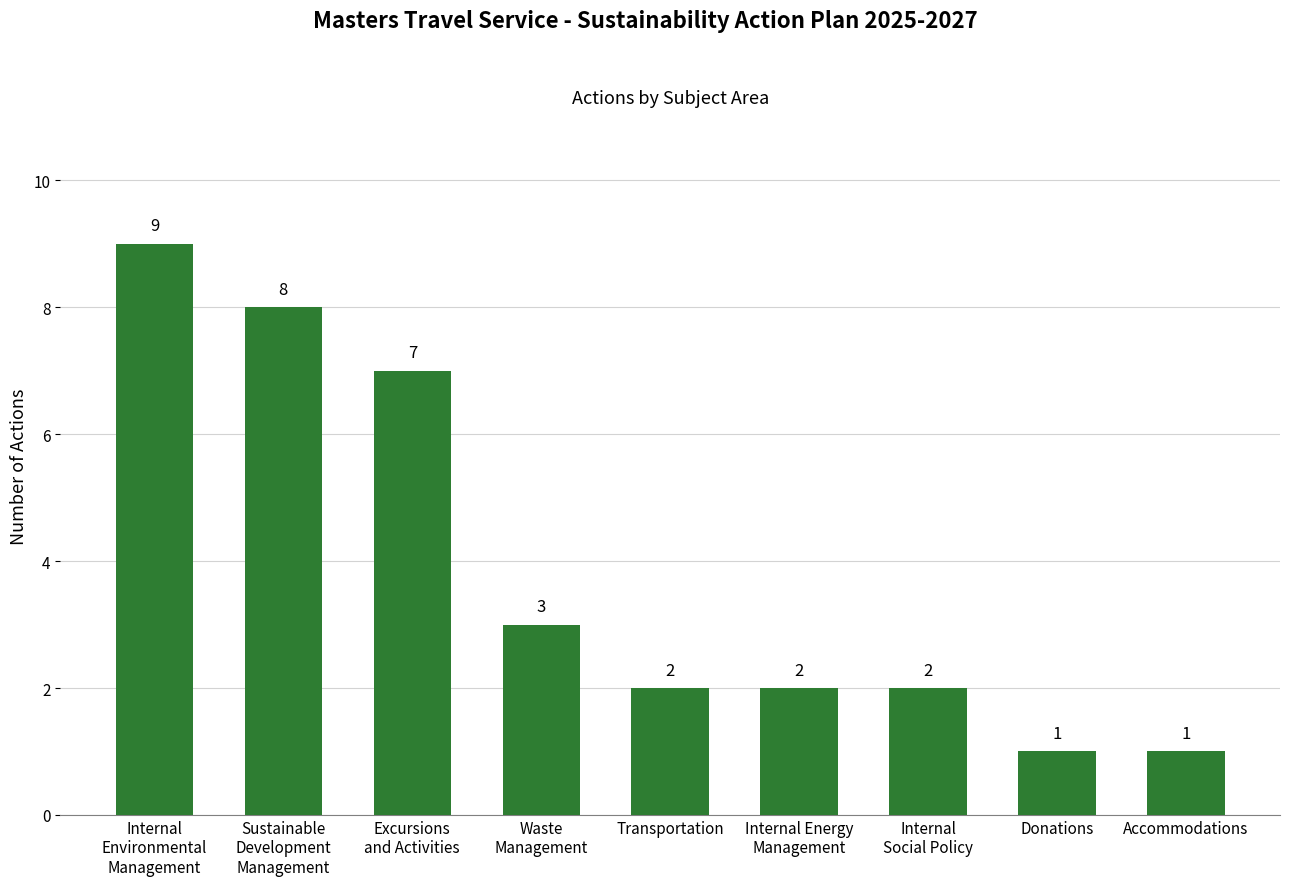

How many series are shown in this chart?

1